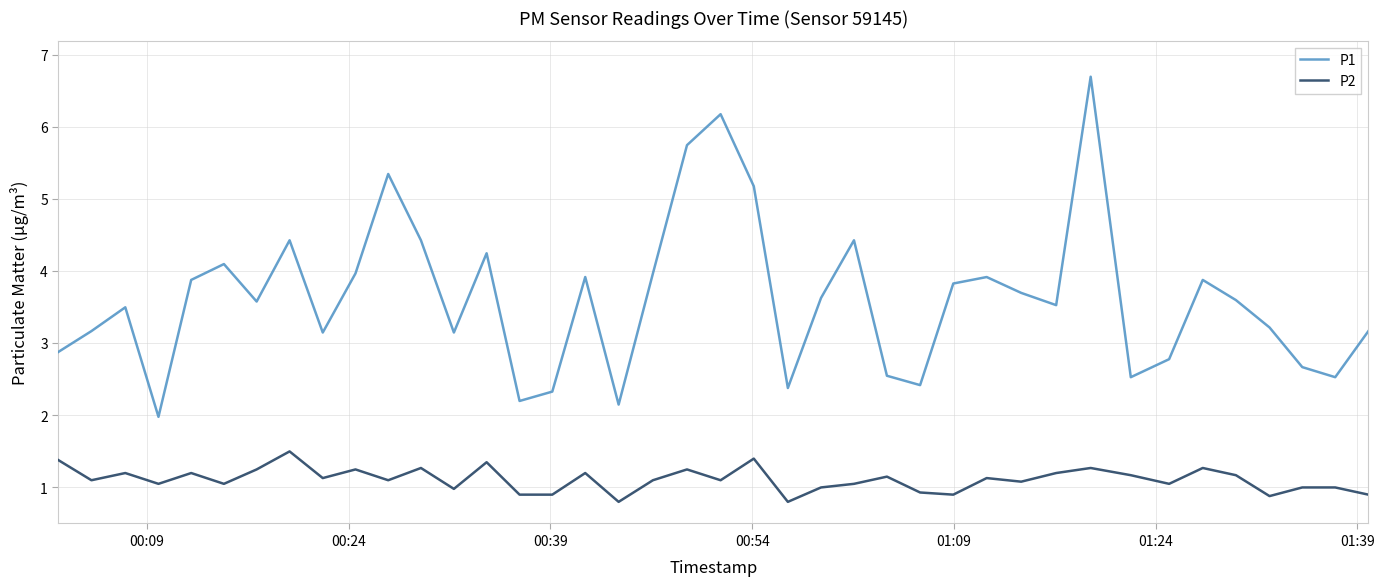

What is the difference between the second highest and second lowest values in the P1 series?

4.0